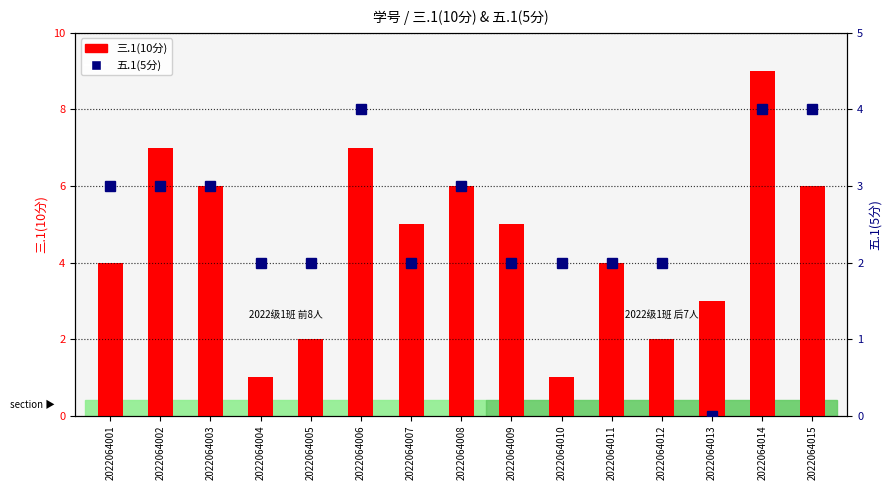

Reading right to left, what are all the values shown in this chart?

三.1(10分): 6	9	3	2	4	1	5	6	5	7	2	1	6	7	4
五.1(5分): 4	4	0	2	2	2	2	3	2	4	2	2	3	3	3